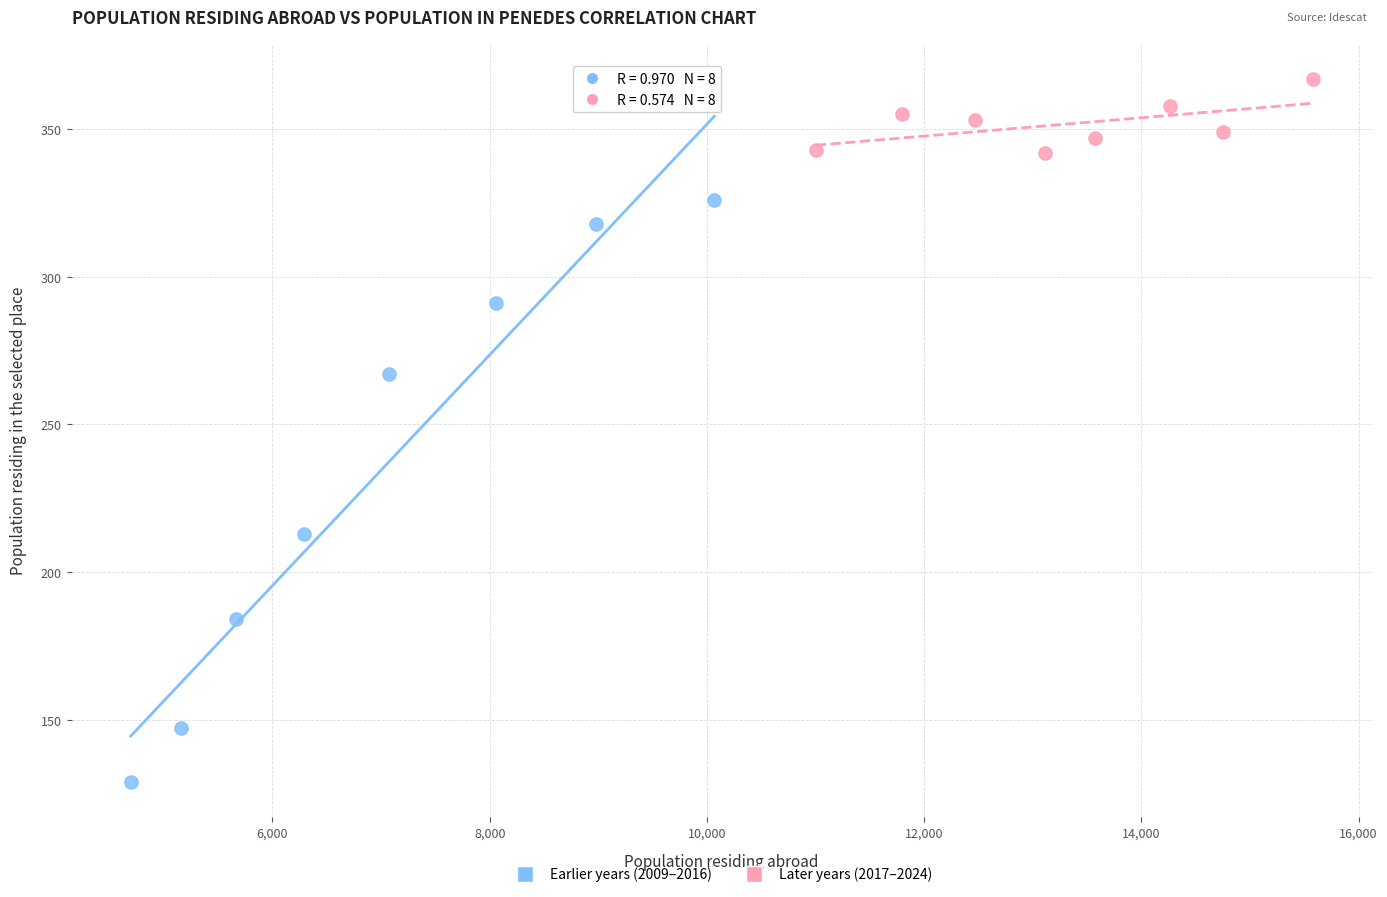

Which series has the widest spread of Y values?

Earlier years (2009–2016)